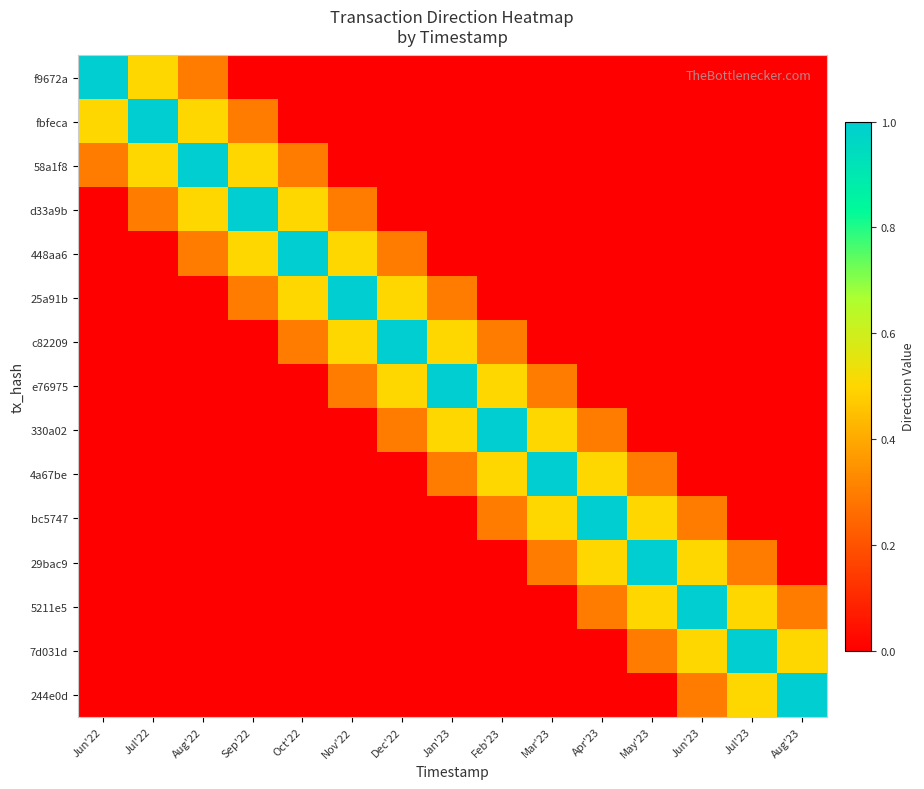

At how many categories does at least one series exceed 0?

15